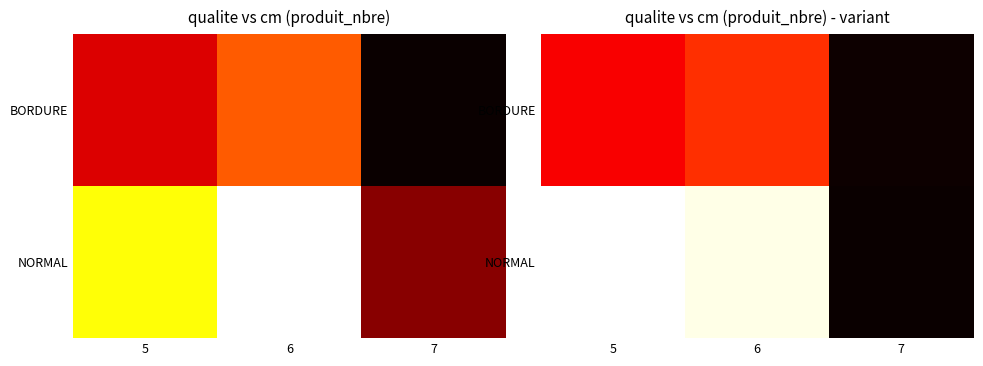

Rank the series at 6 from lowest to highest value.

BORDURE, NORMAL